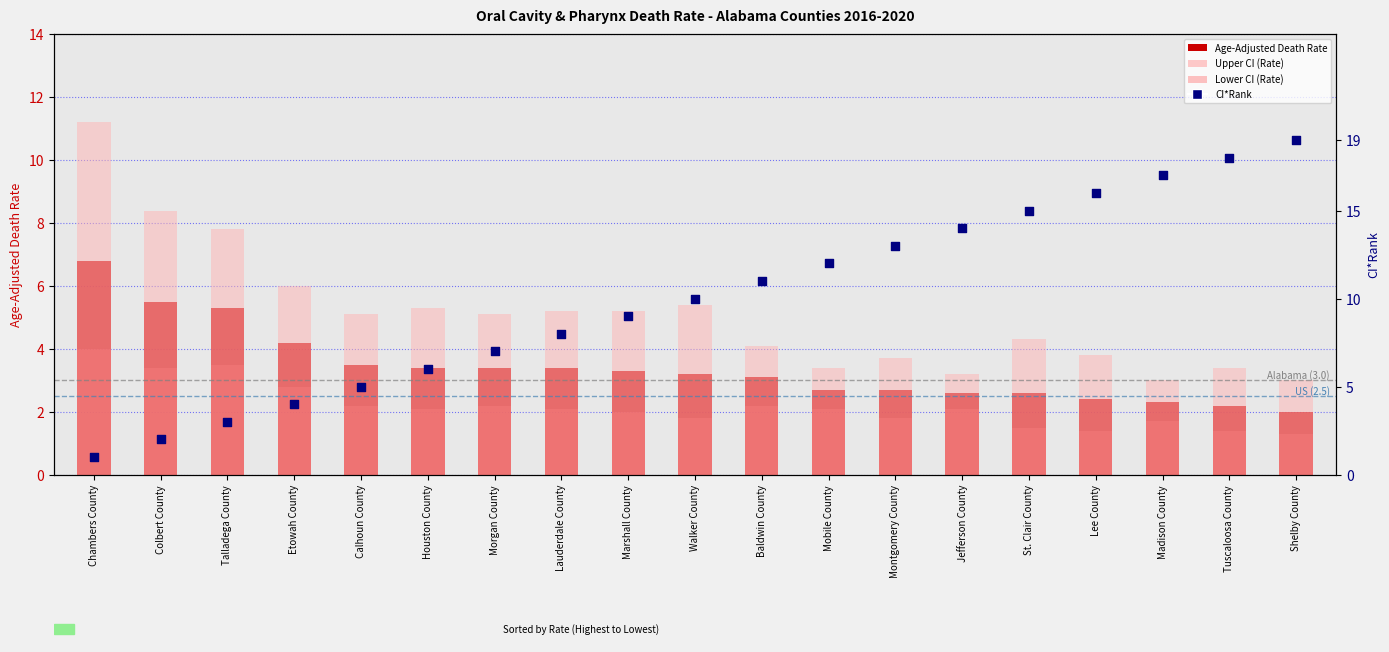

Is the value of CI*Rank at Mobile County greater than the value of Lower CI (Rate) at Tuscaloosa County?

Yes